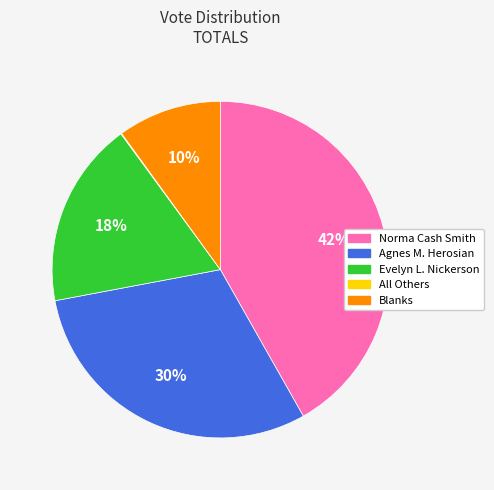

Which category has the biggest portion of the pie?

Norma Cash Smith